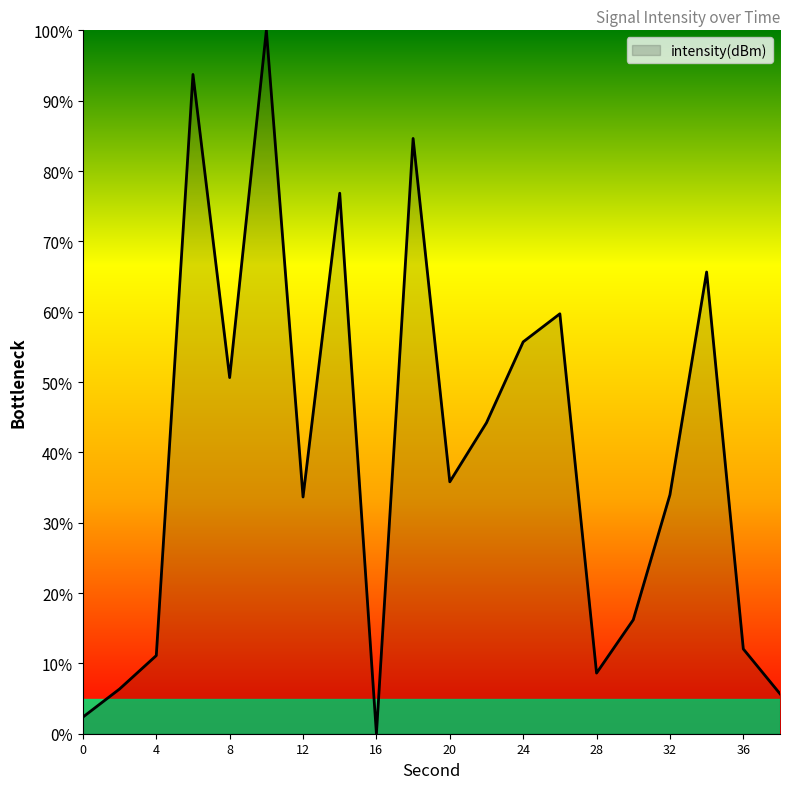

What is the maximum value shown in the chart?

100.0